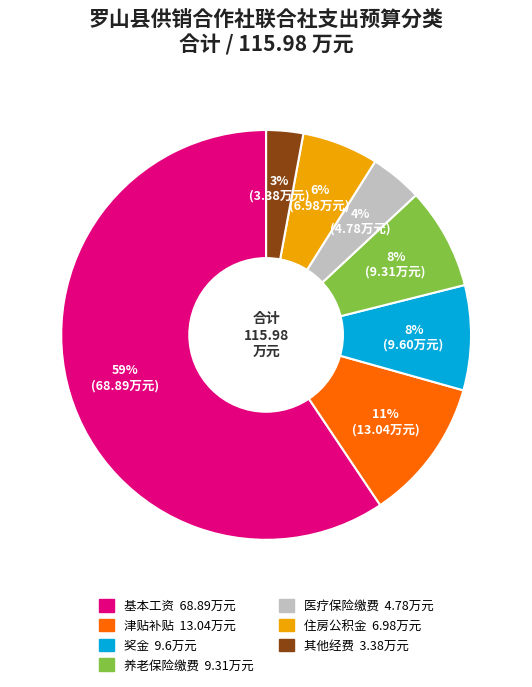

Is there a majority slice in this chart?

Yes